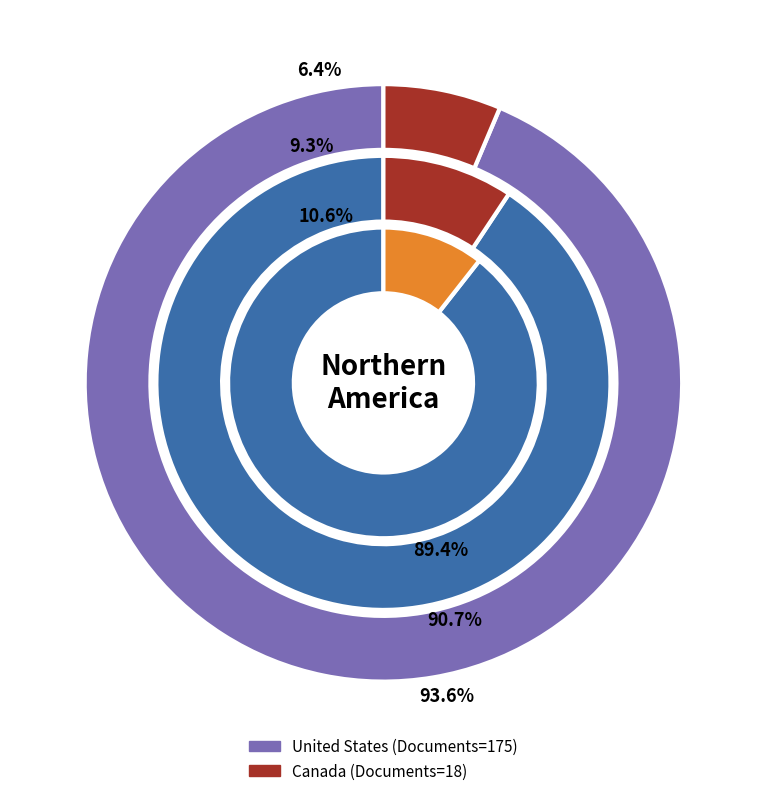

Between United States and Canada, which is larger?

United States